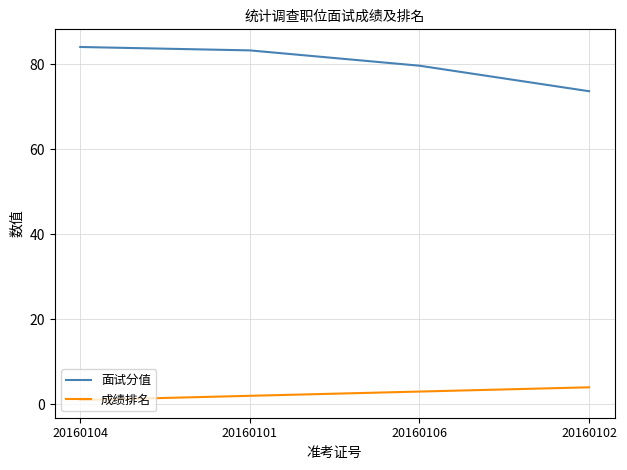

Is the value of 成绩排名 at 20160101 greater than the value of 面试分值 at 20160104?

No